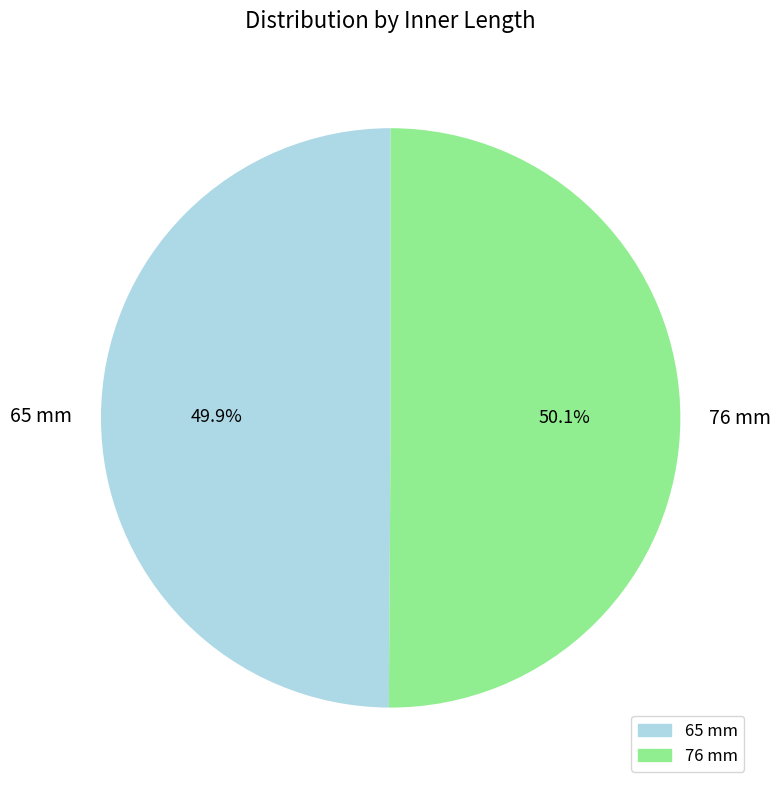

How many slices are in this pie chart?

2